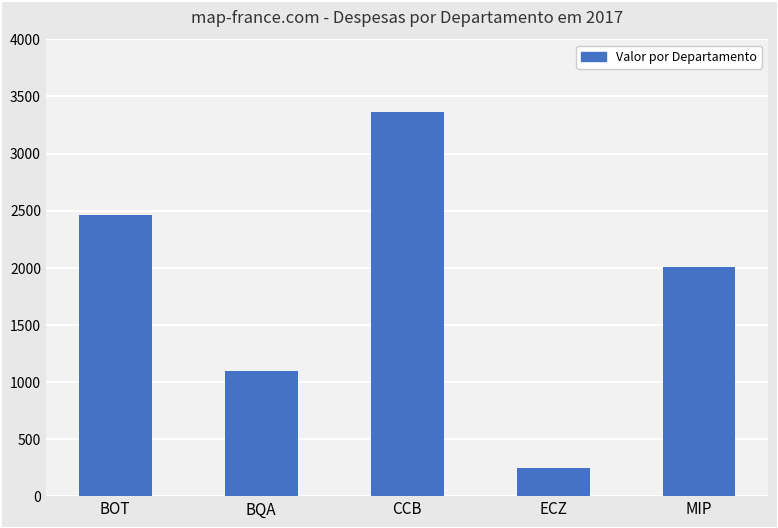

Approximately how many times larger is the value at BOT compared to MIP?

1.2